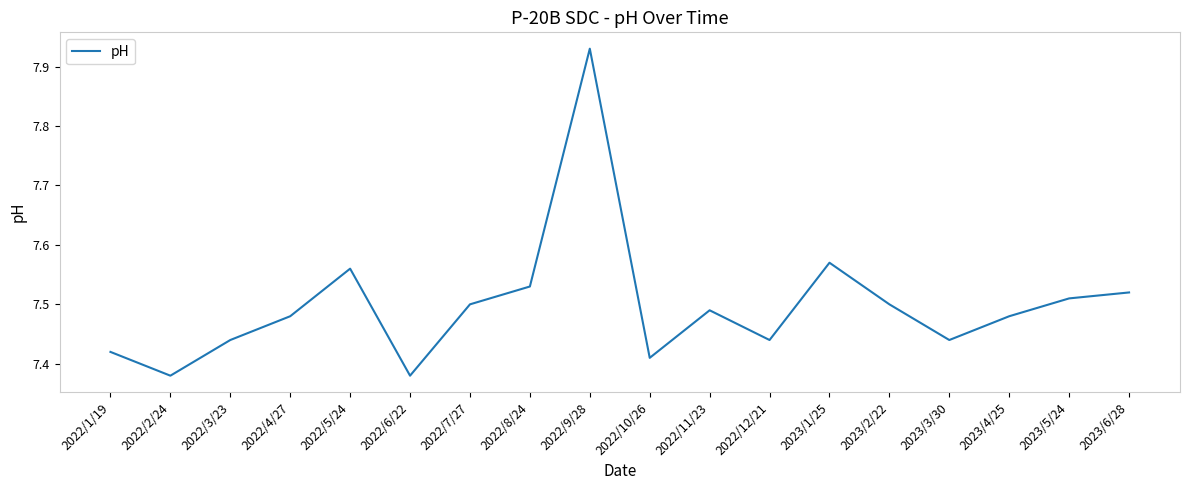

How many lines are shown in the chart?

1